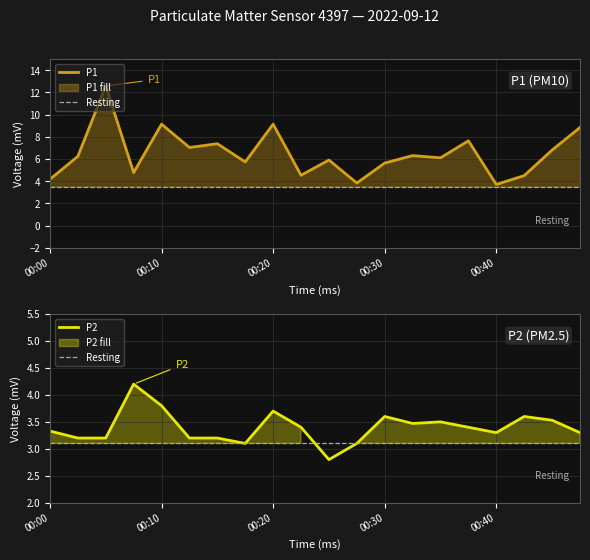

What is the value of the P2 point at the 17th from the left?

3.3